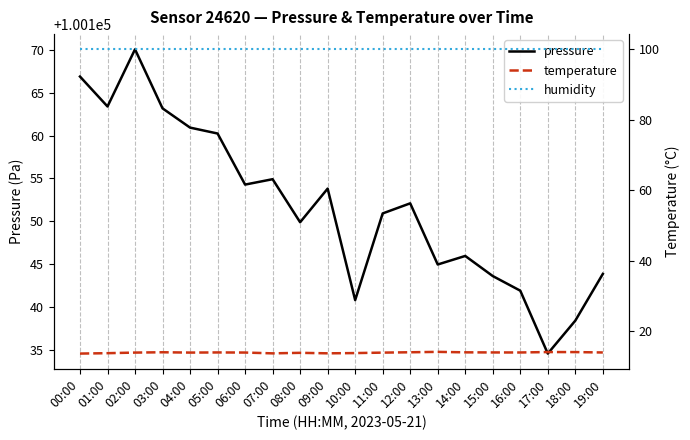

How many data points does each series have?

20